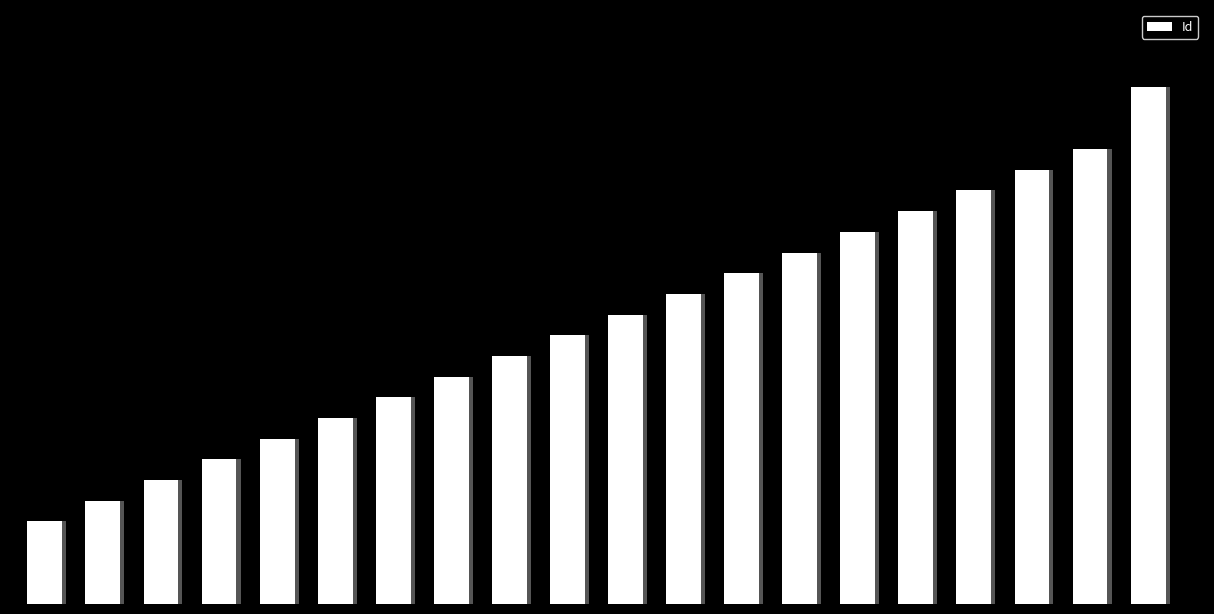

What is the average value?

14